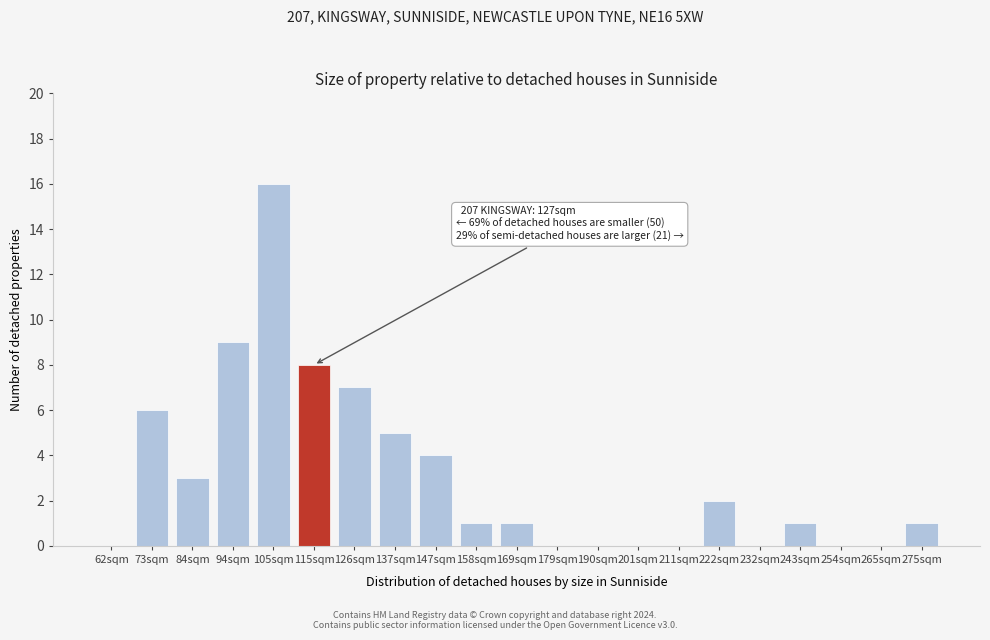

Reading left to right, extract all data points from this chart.

62sqm=0	73sqm=6	84sqm=3	94sqm=9	105sqm=16	115sqm=8	126sqm=7	137sqm=5	147sqm=4	158sqm=1	169sqm=1	179sqm=0	190sqm=0	201sqm=0	211sqm=0	222sqm=2	232sqm=0	243sqm=1	254sqm=0	265sqm=0	275sqm=1